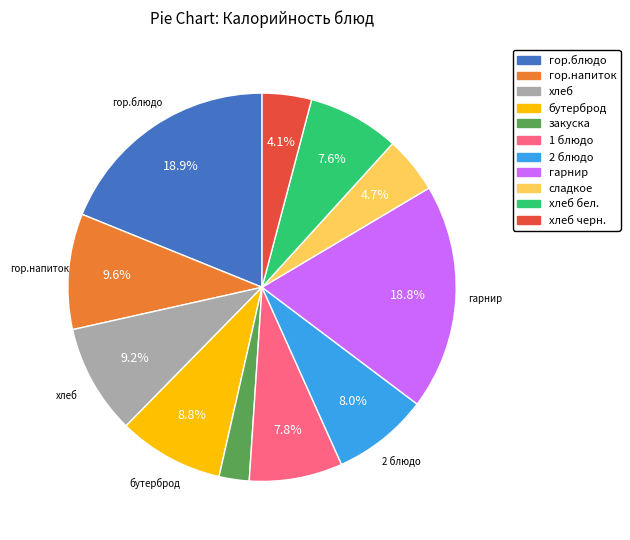

Is there any slice that represents more than half of the pie?

No